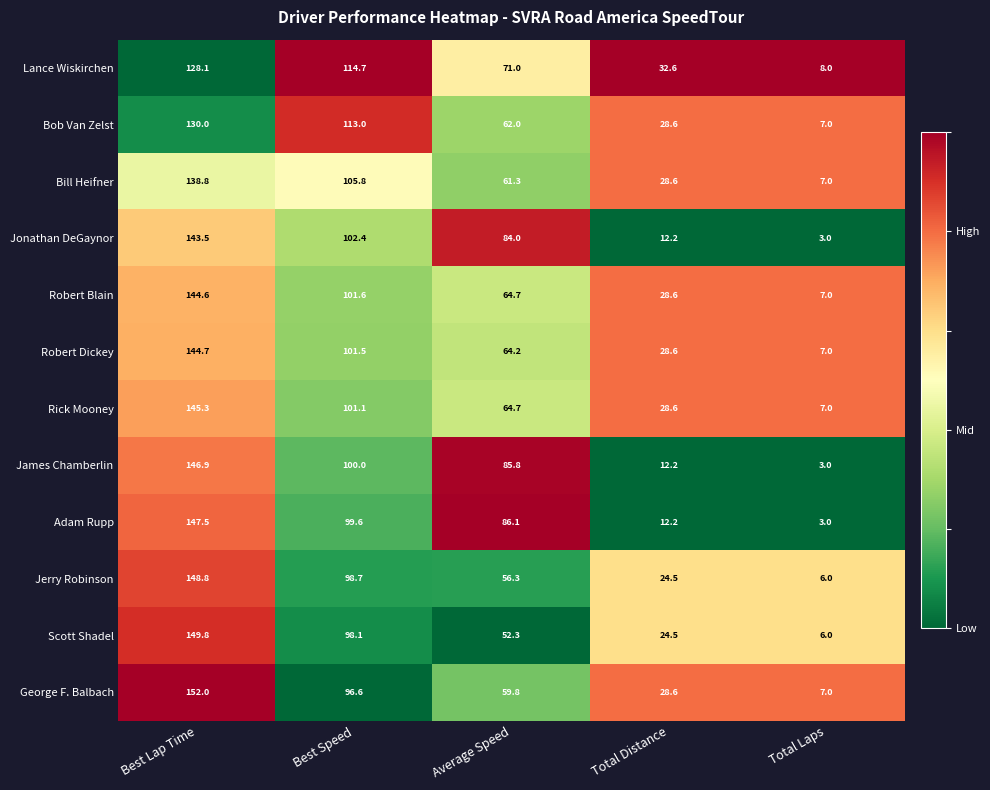

How many categories are shown in the chart?

5